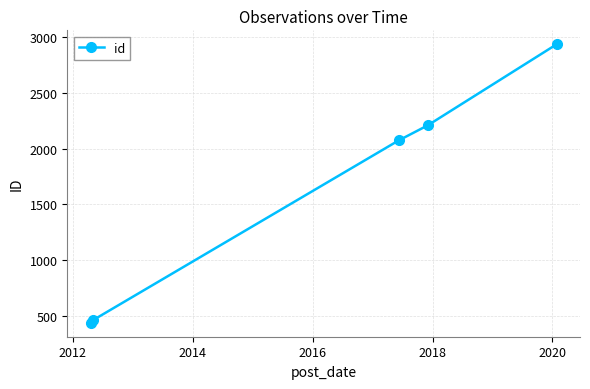

What is the smallest value displayed?

439